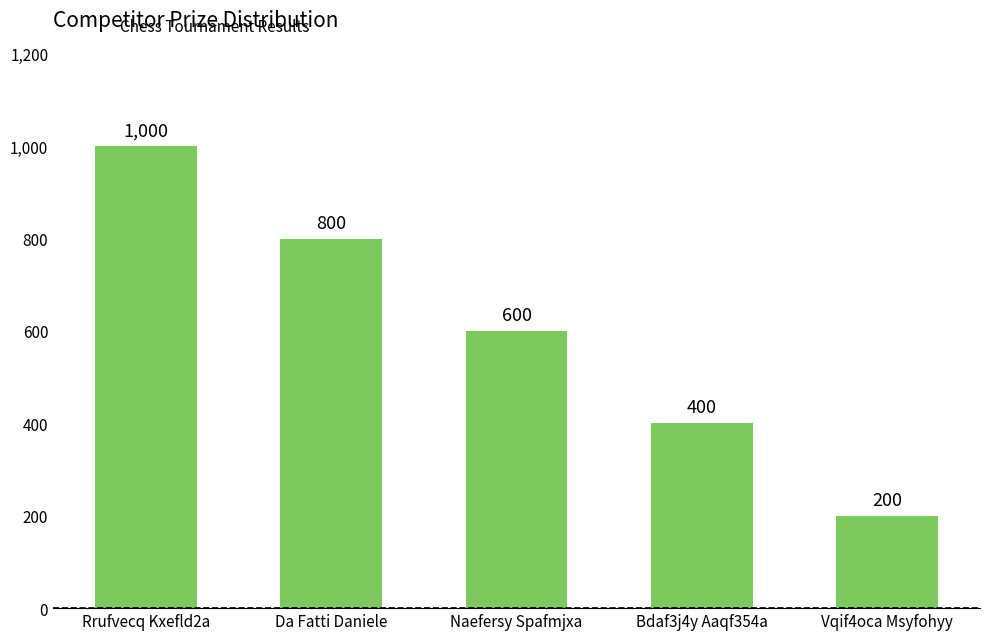

True or false: the data shows 1056 at Naefersy Spafmjxa.

False